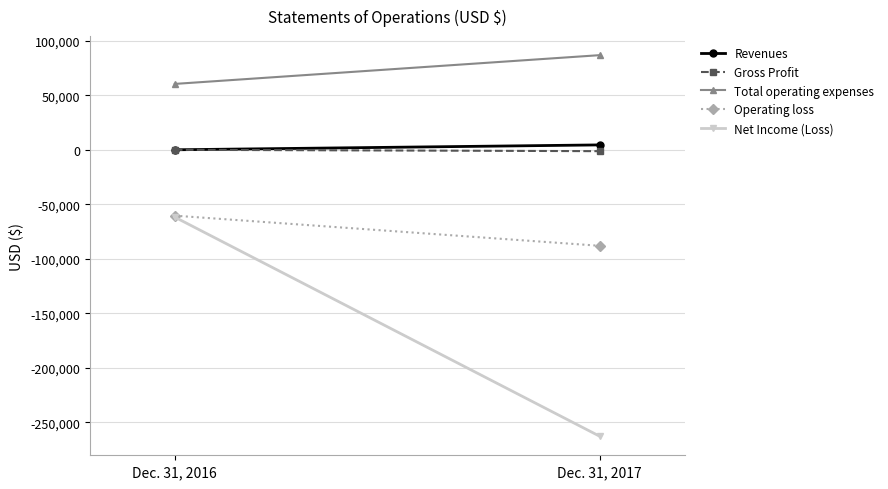

What are all the series names shown in the legend?

Revenues, Gross Profit, Total operating expenses, Operating loss, Net Income (Loss)